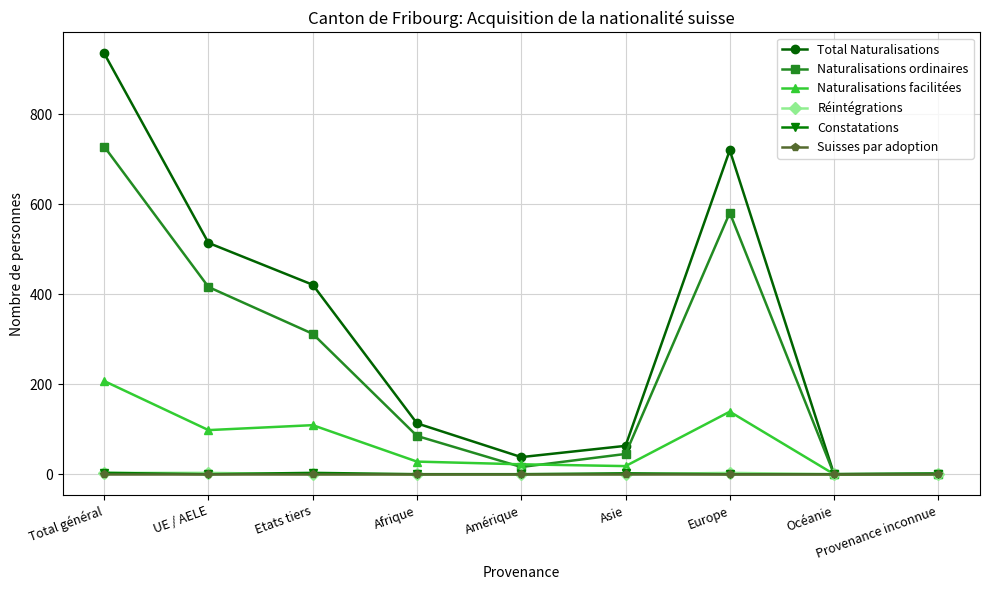

What is the spread (max minus min) of values at Asie?

63